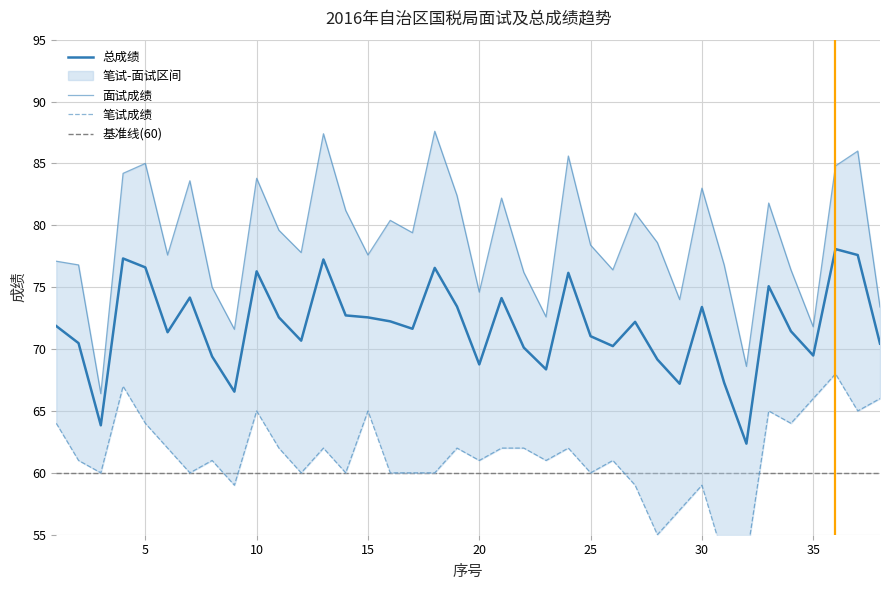

How many series are shown in this chart?

3